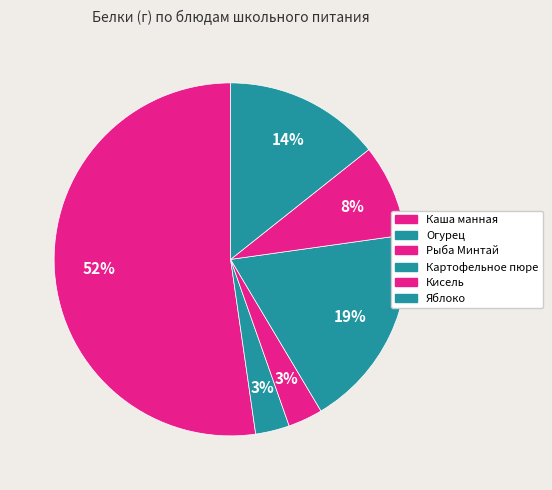

To the nearest percent, what is the difference between the Огурец and Кисель slice percentages?

5%